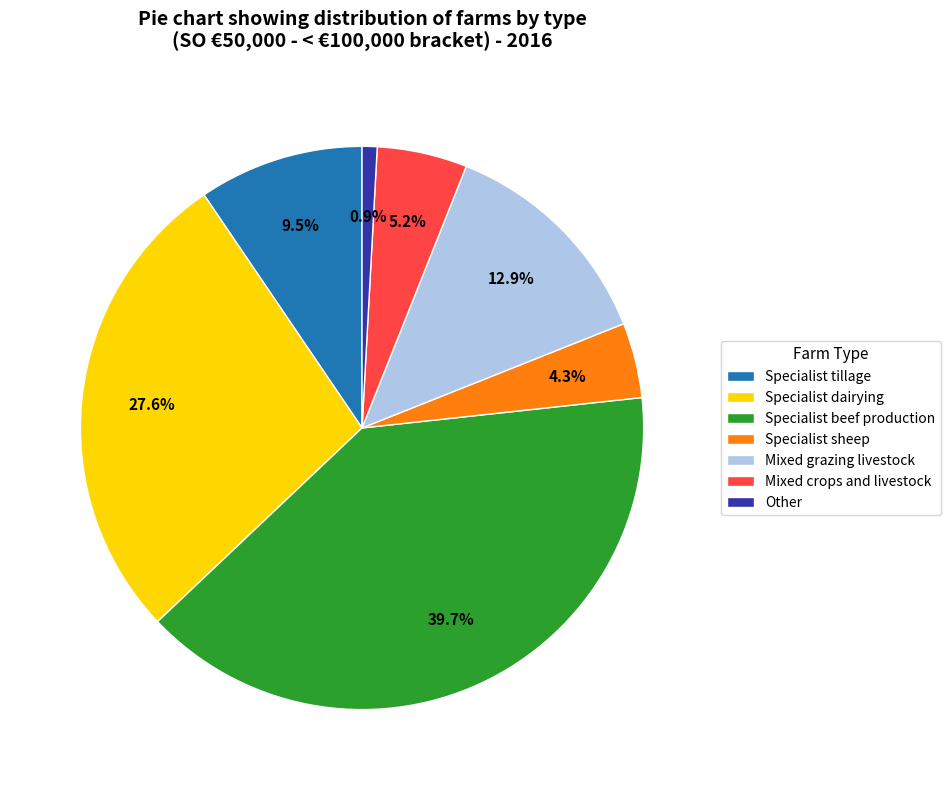

How much of the chart is everything except Specialist sheep?

95.7%